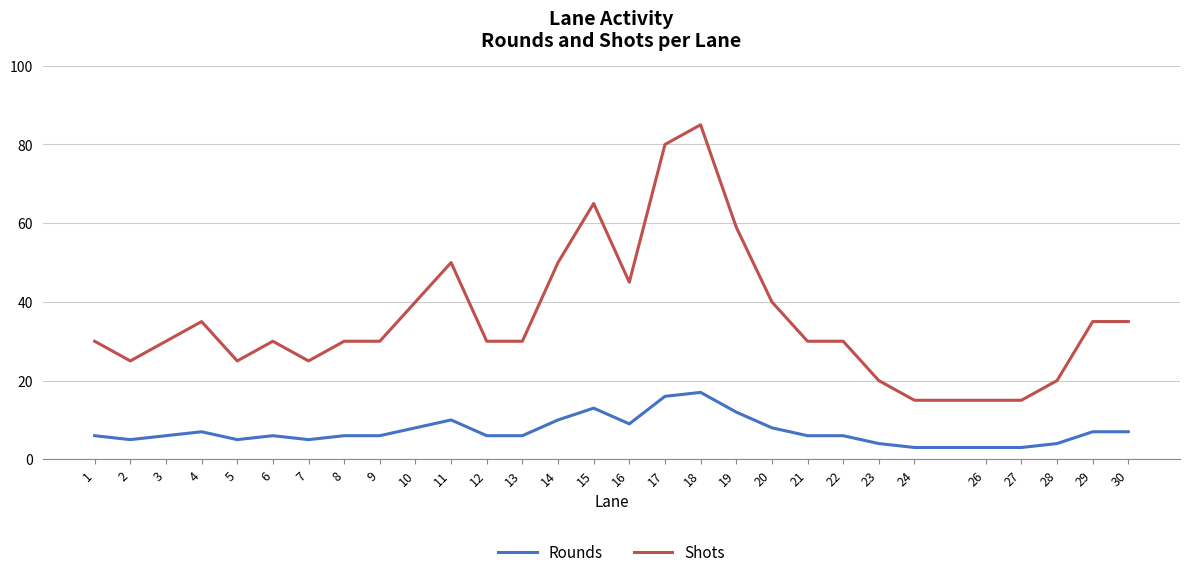

Is the value of Shots at 12 greater than the value of Rounds at 8?

Yes